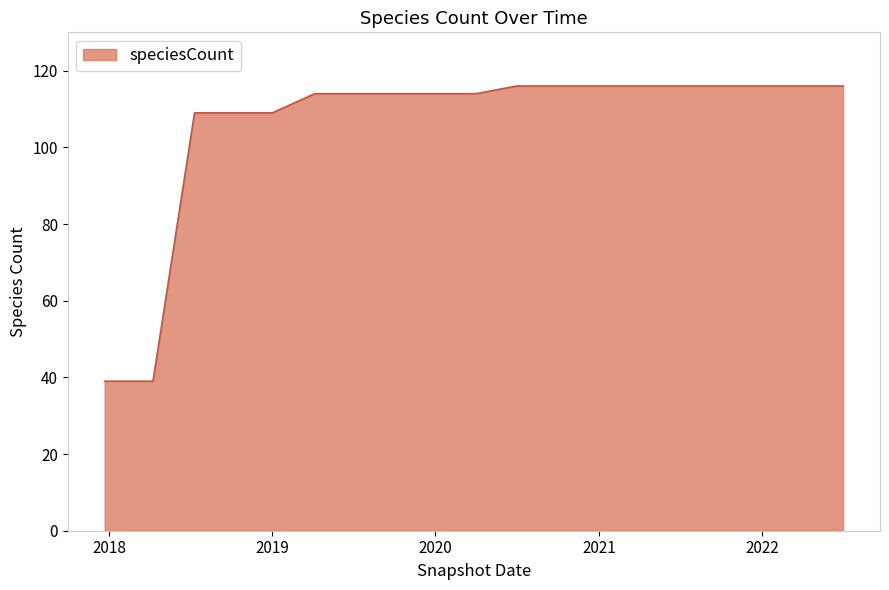

What is the greatest value displayed?

116